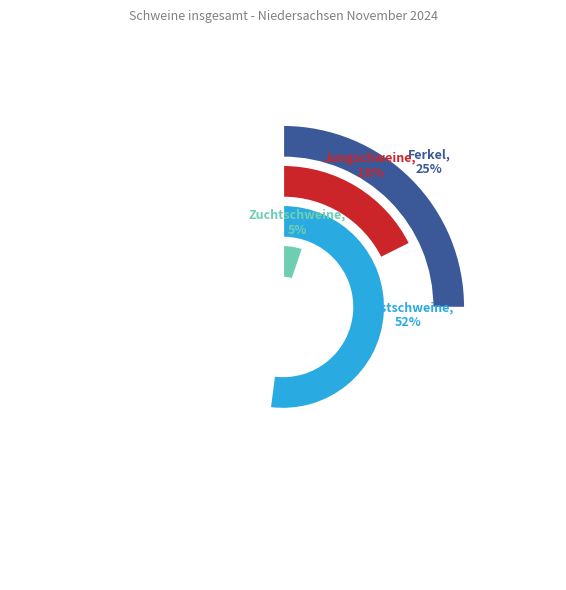

To the nearest percent, what is the difference between the Mastschweine and Jungschweine slice percentages?

34%